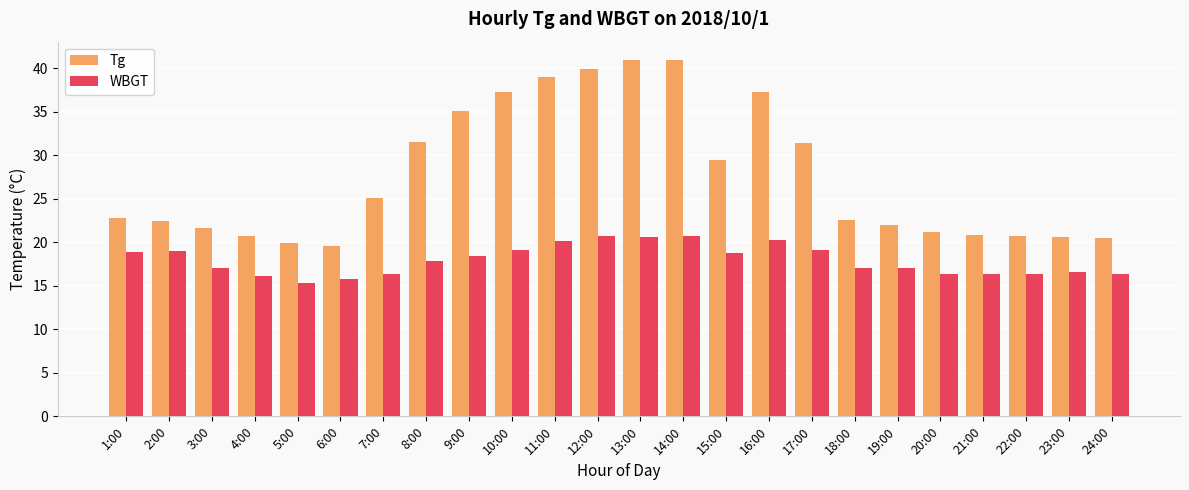

List the series in order of their overall mean, highest first.

Tg, WBGT